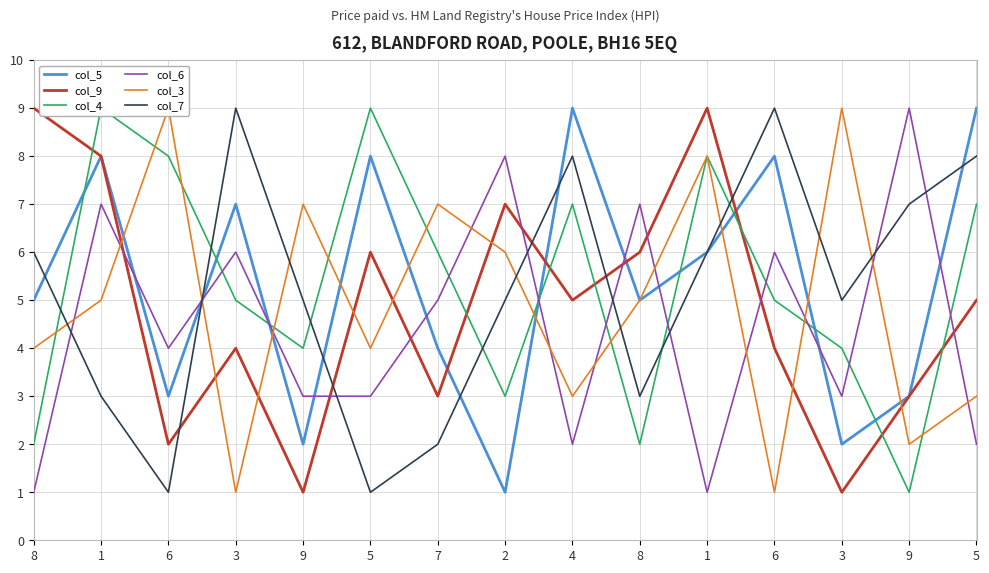

How many data points in col_4 are less than 5?

6